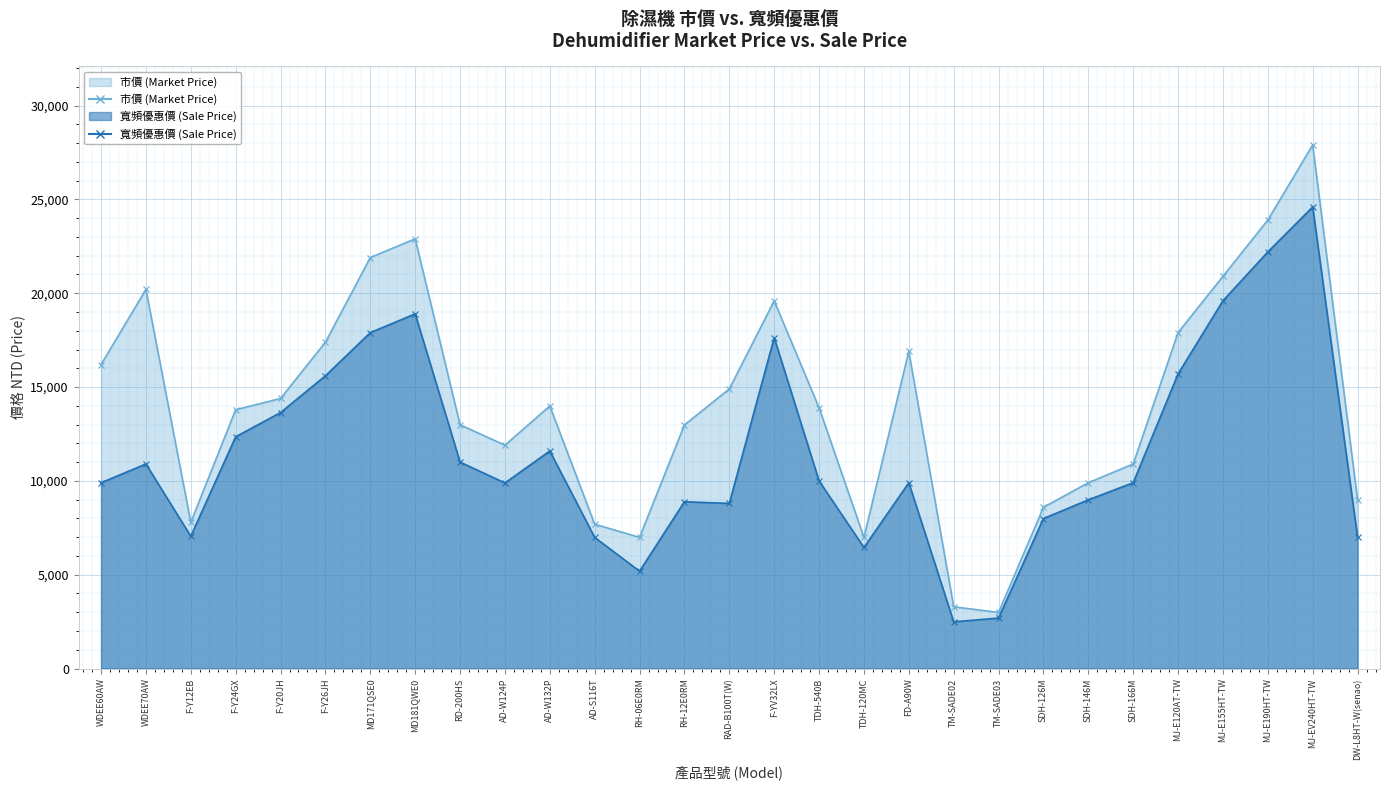

Between AD-S116T and TDH-540B, which series saw the biggest shift?

市價 (Market Price)